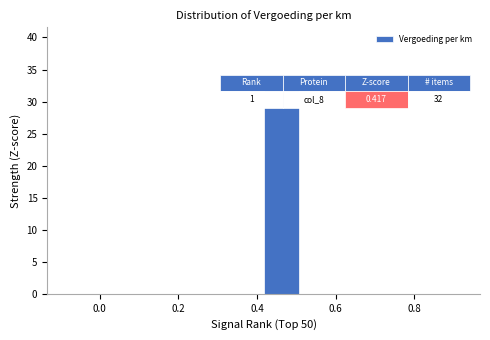

Over which range of the x-axis is the bar tallest?

0.42 to 0.52